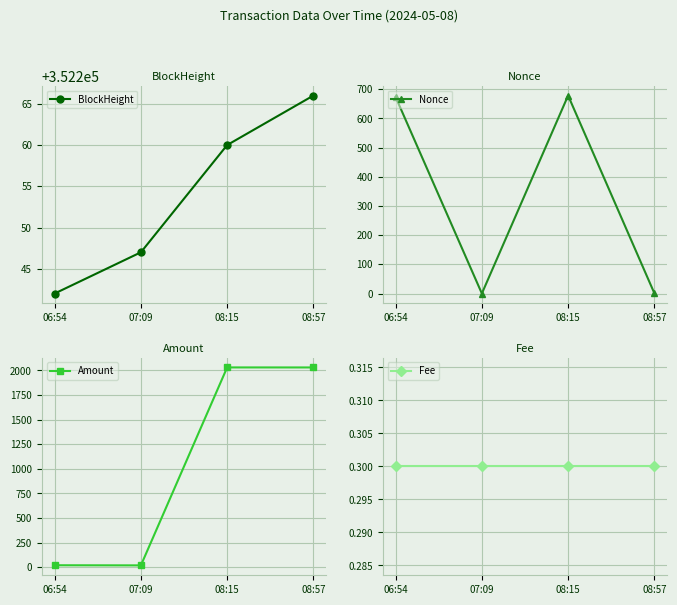

Rank the series by their maximum value, from highest to lowest.

BlockHeight, Amount, Nonce, Fee